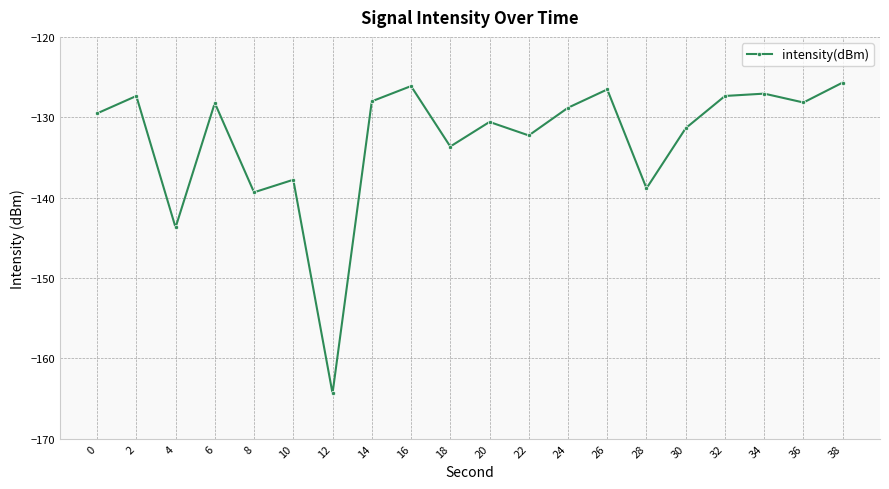

True or false: there are more than 1 points higher than both neighbors.

True